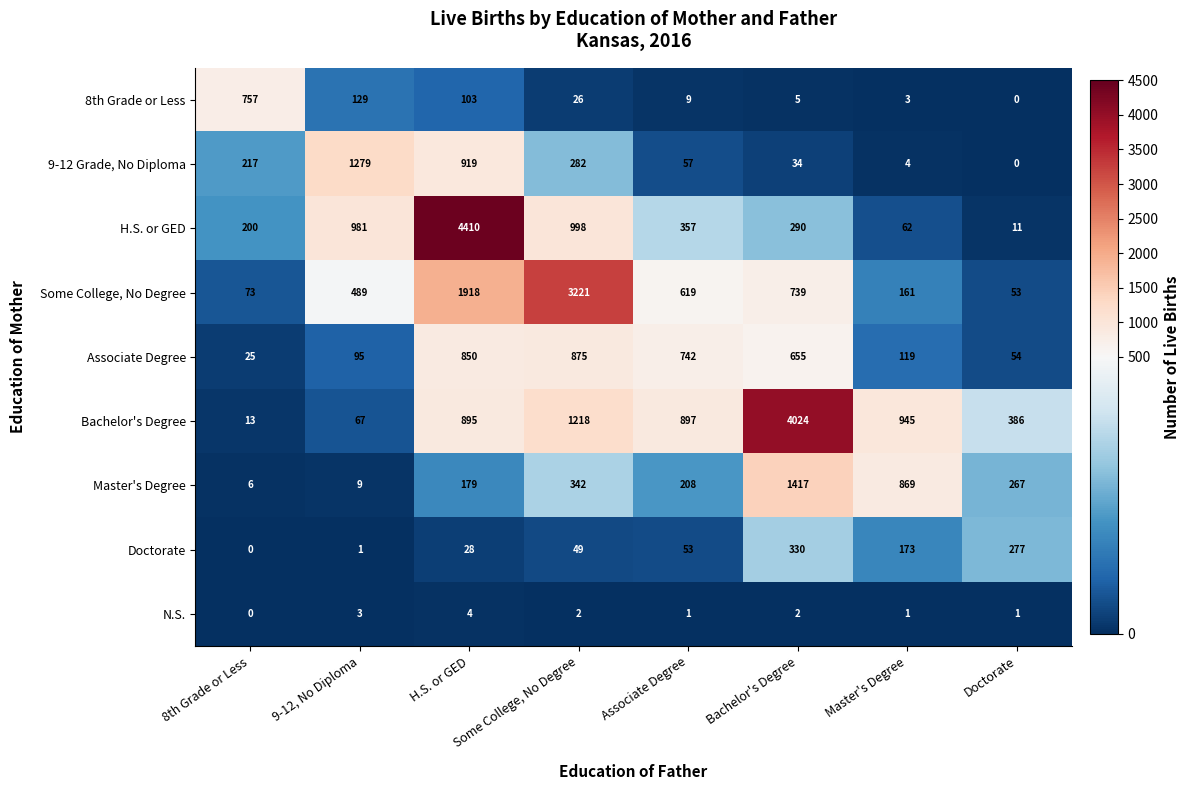

At how many categories does at least one series exceed 308?

8